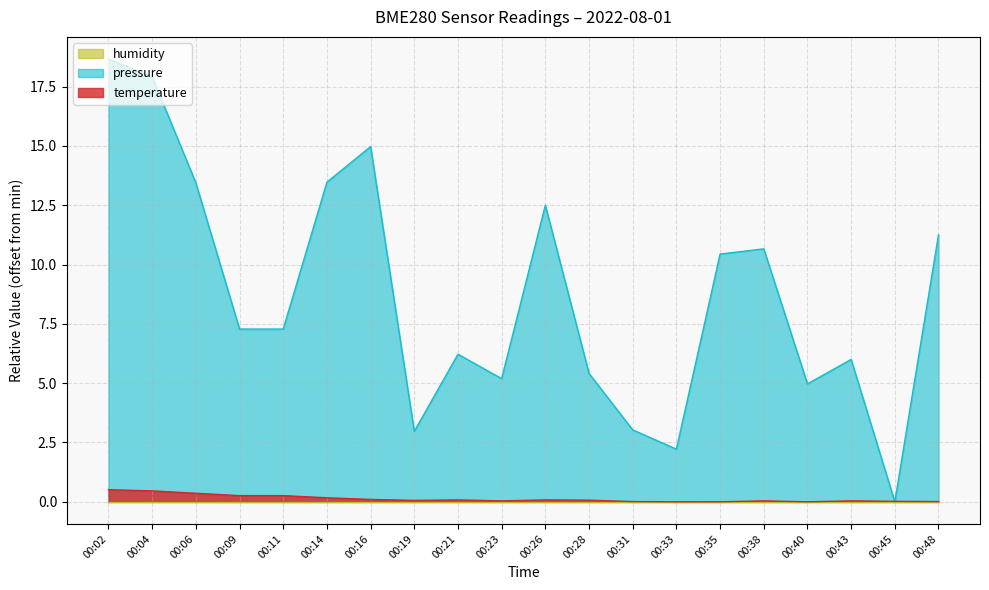

Which has a higher value, 00:06 or 00:19?

00:06